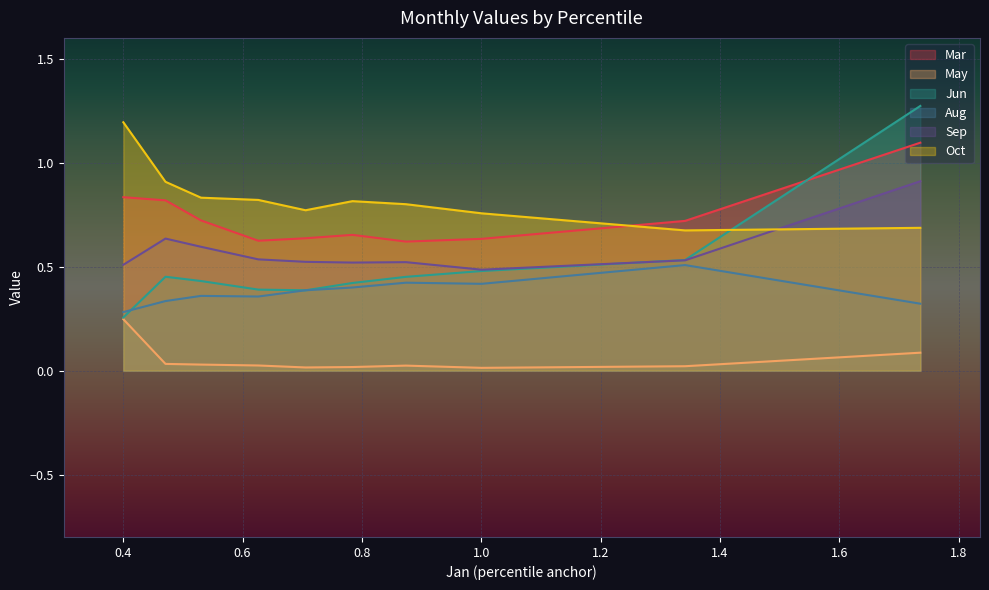

List the labels in order of May value, smallest first.

pct25, pct55, pct45, pct15, pct35, pct65, pct75, pct85, pct05, pct95